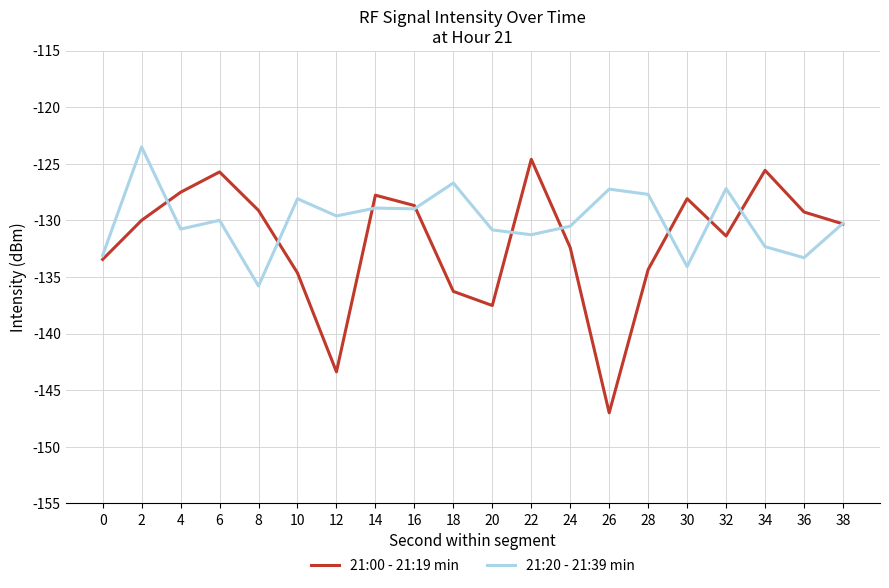

Which series has the largest total across all categories?

21:20 - 21:39 min